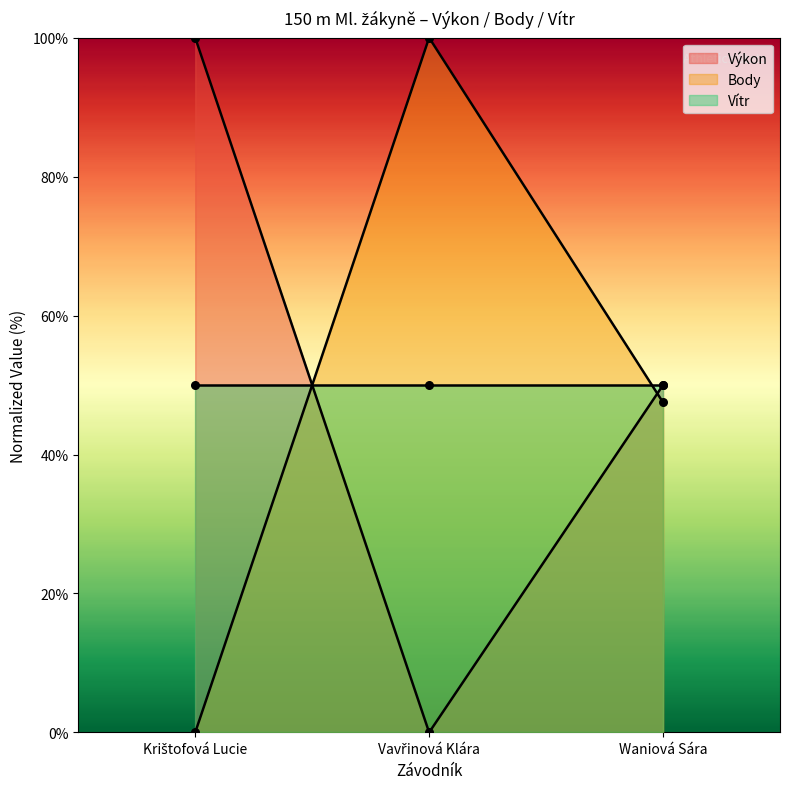

Which series has the largest total across all categories?

Výkon